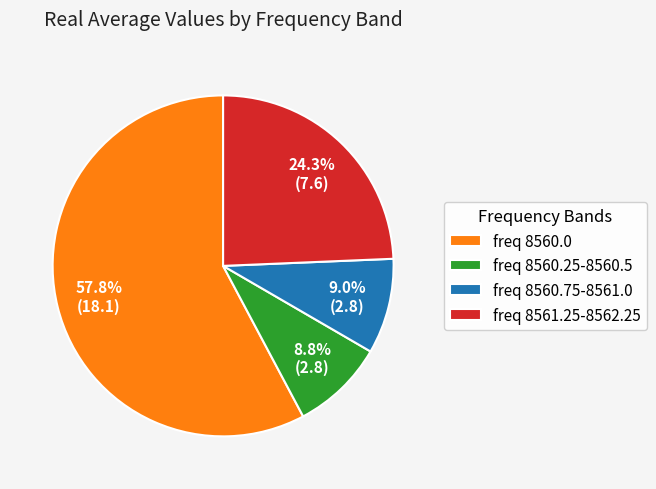

Count the number of slices in the pie.

4